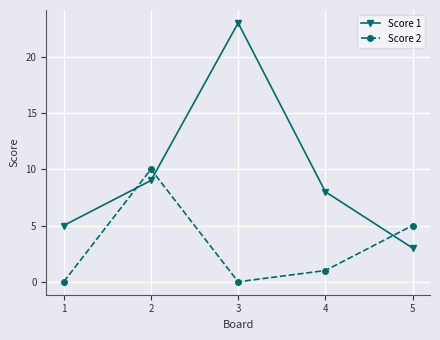

Which series has the largest range (max minus min)?

Score 1